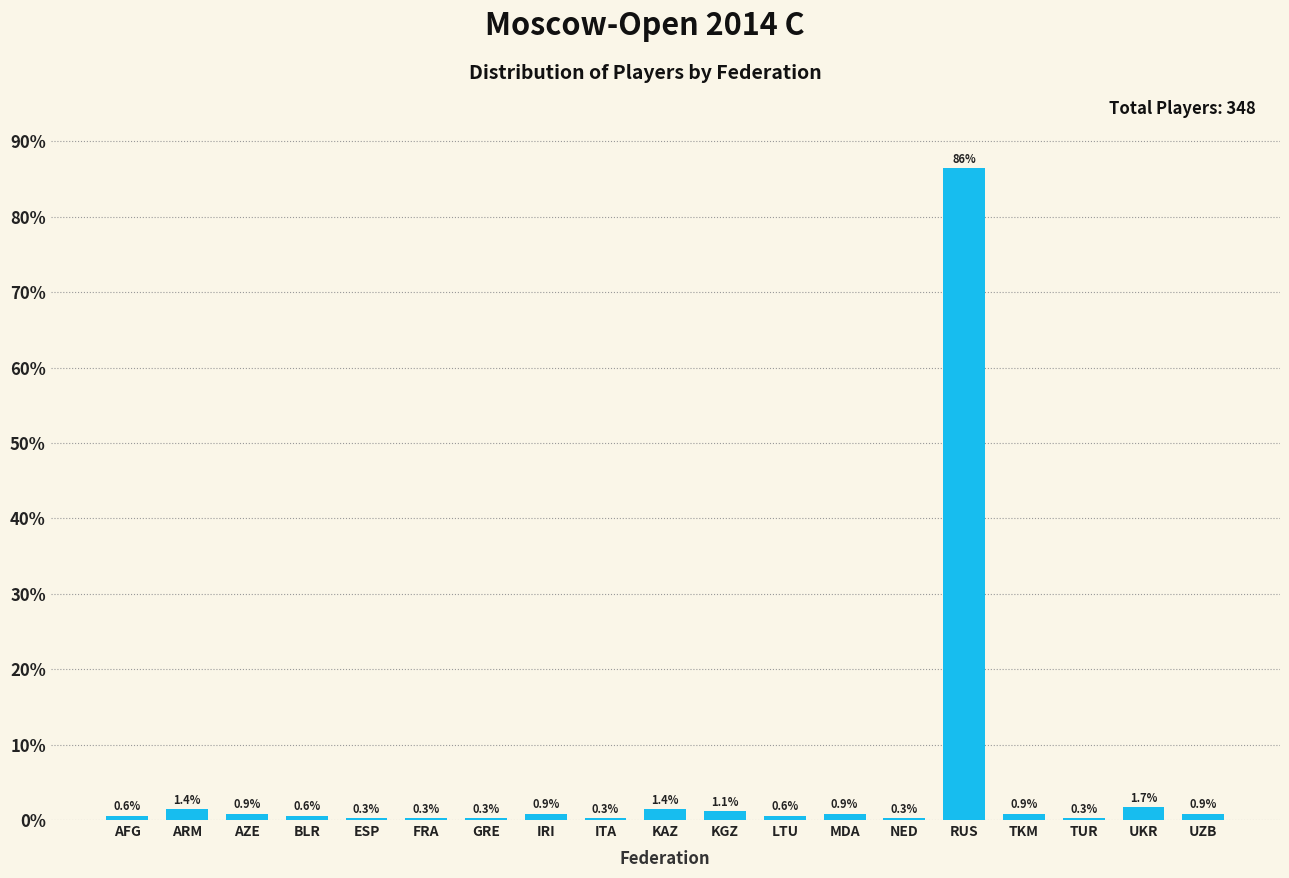

Reading left to right, list all the values displayed in this chart.

AFG=0.6	ARM=1.4	AZE=0.9	BLR=0.6	ESP=0.3	FRA=0.3	GRE=0.3	IRI=0.9	ITA=0.3	KAZ=1.4	KGZ=1.1	LTU=0.6	MDA=0.9	NED=0.3	RUS=86.5	TKM=0.9	TUR=0.3	UKR=1.7	UZB=0.9